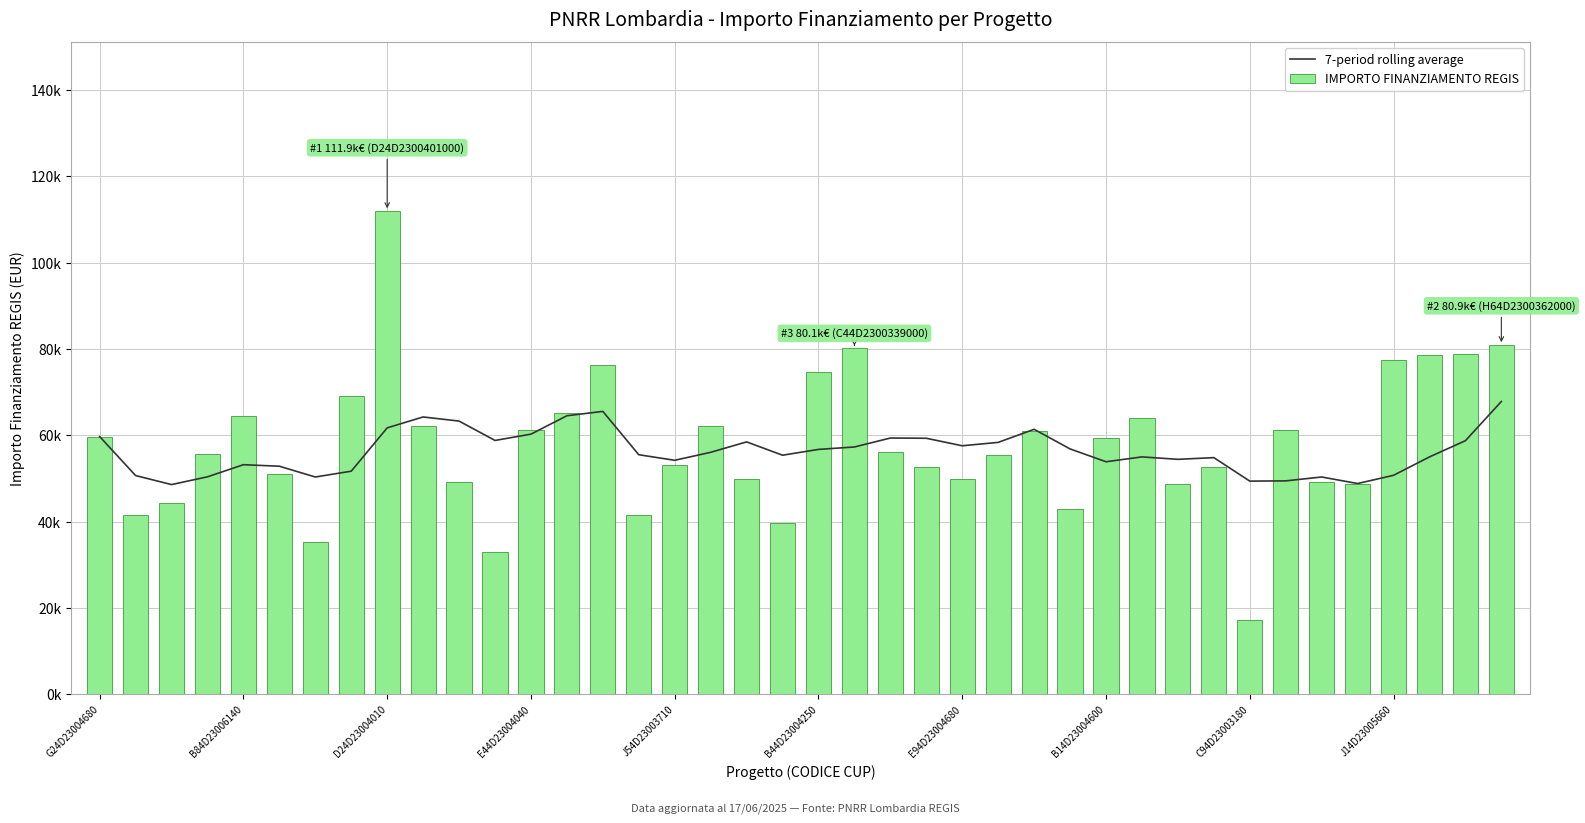

What is the greatest value displayed?

111949.1